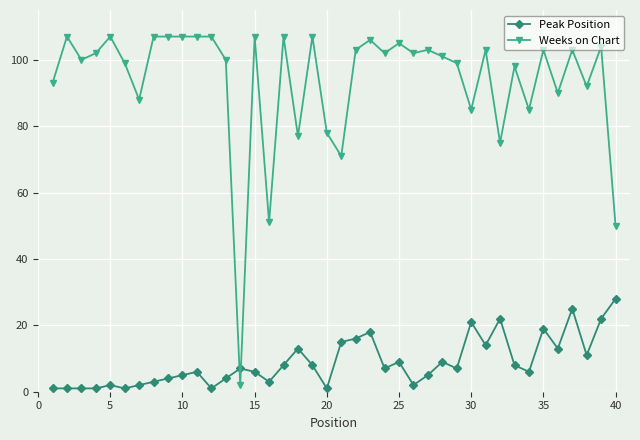

Which series has the largest range (max minus min)?

Weeks on Chart